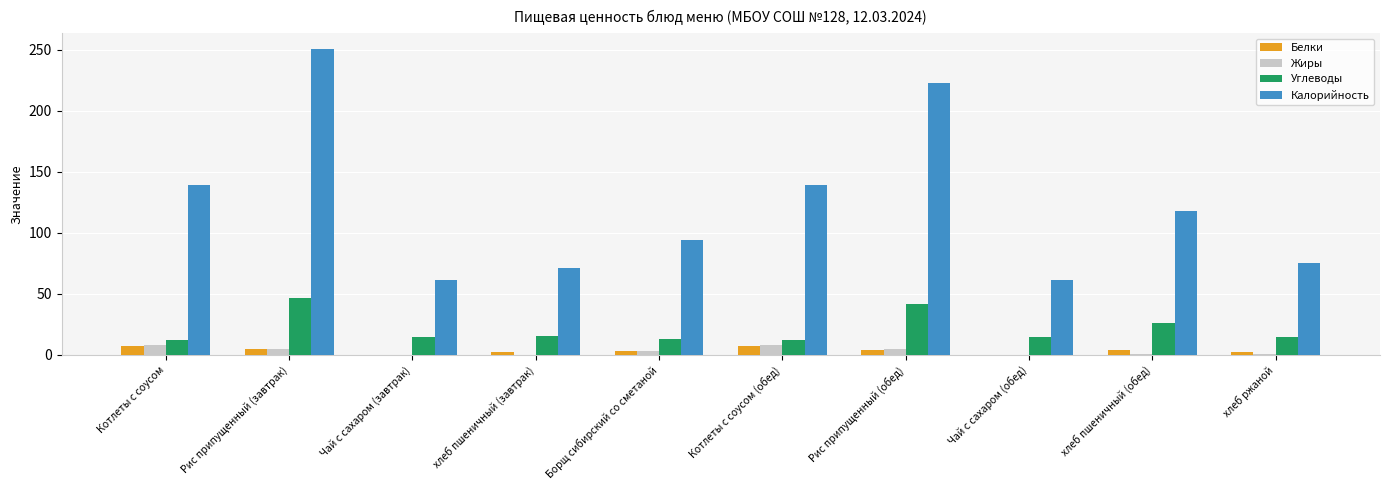

At which category does the chart reach its peak across all series?

Рис припущенный (завтрак)